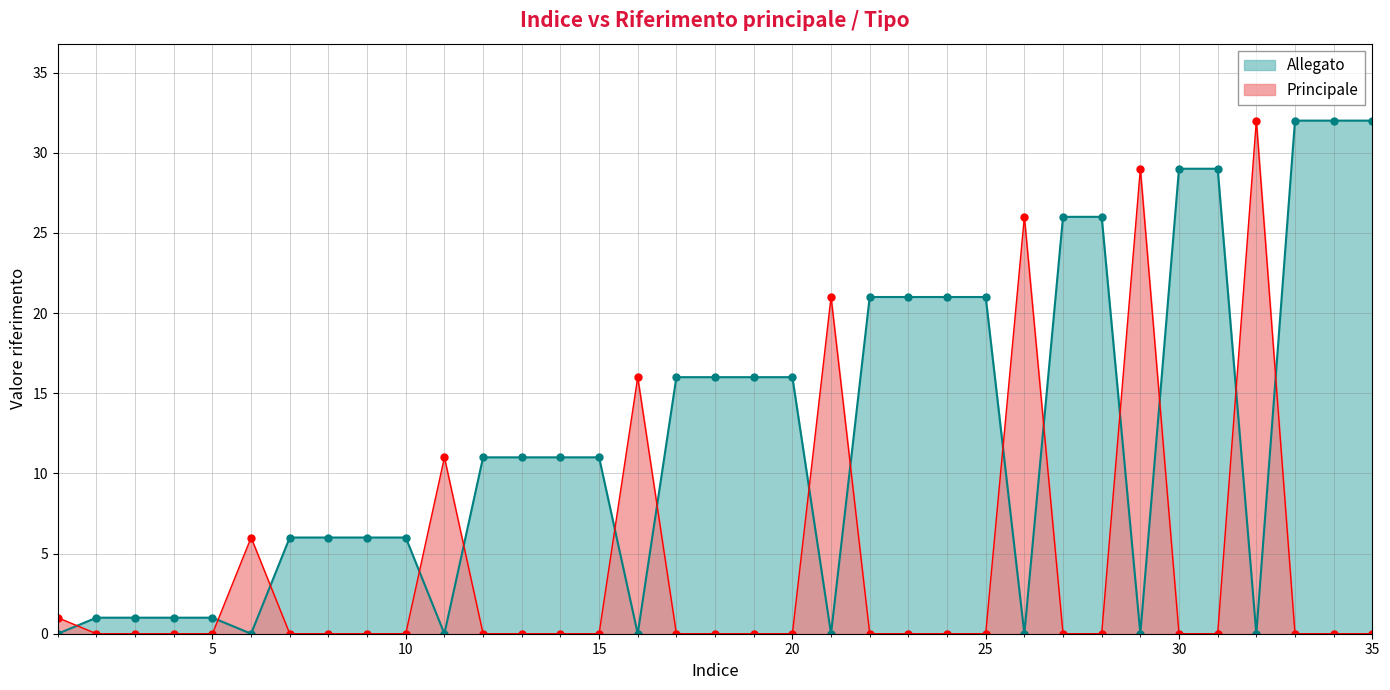

What is the difference between the highest and lowest values at 15?

11